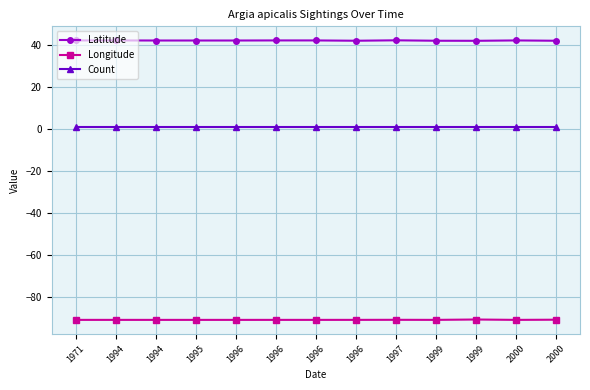

How many data points does each series have?

13